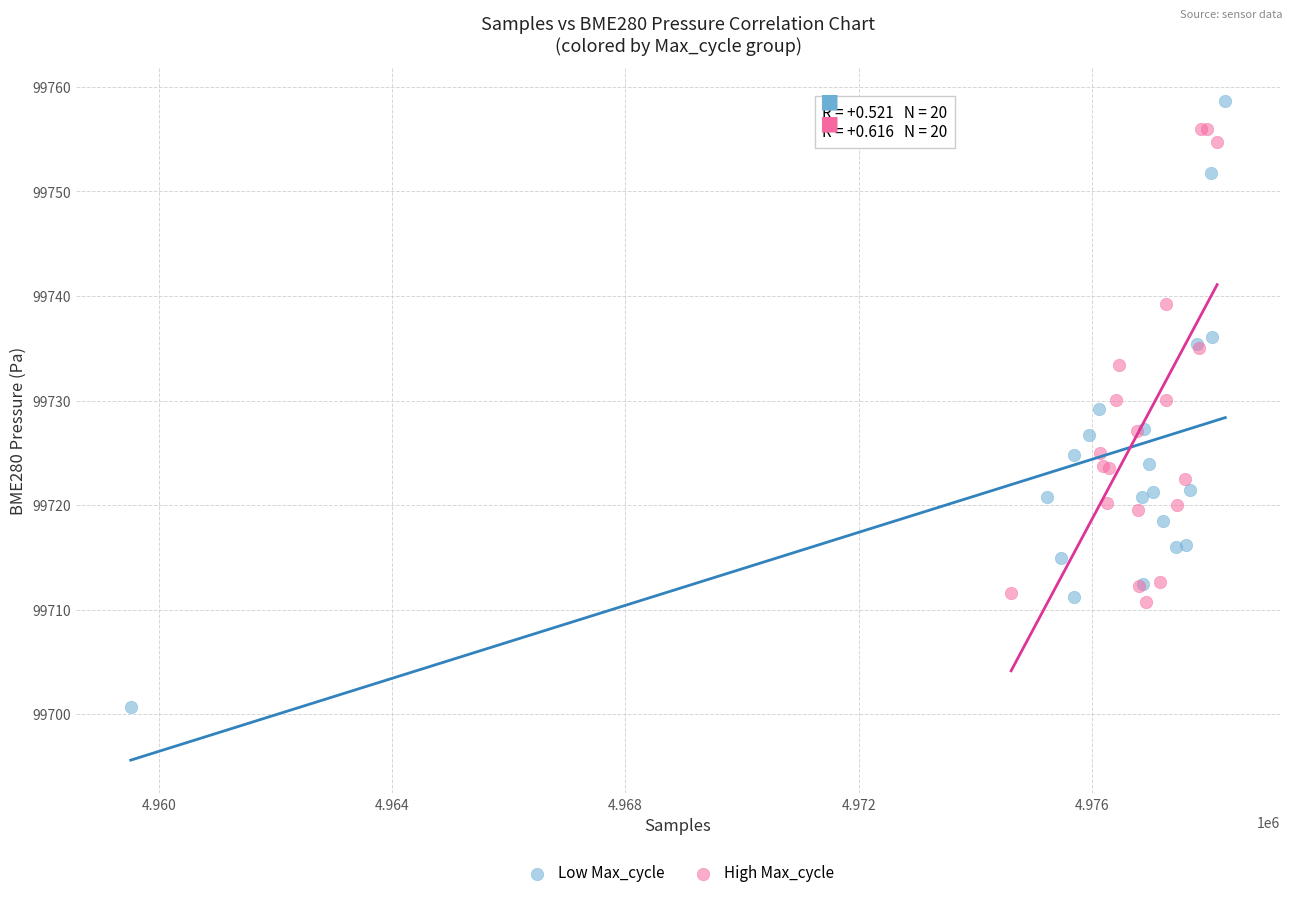

Which series has the largest Y range (max minus min)?

Low Max_cycle